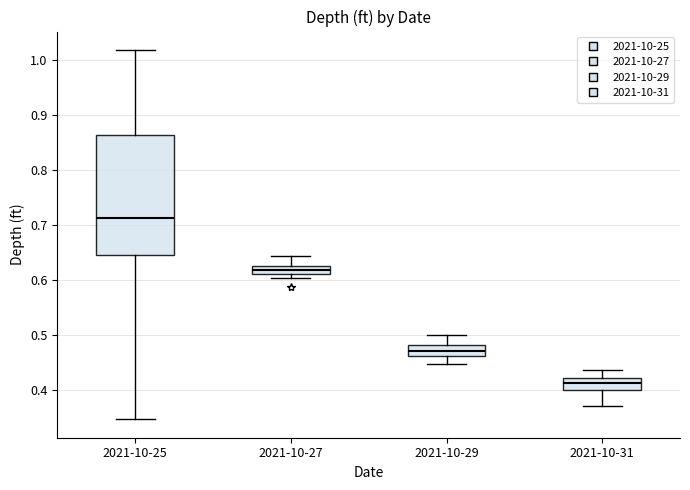

Which box is the tallest, from its lower edge to its upper edge?

2021-10-25